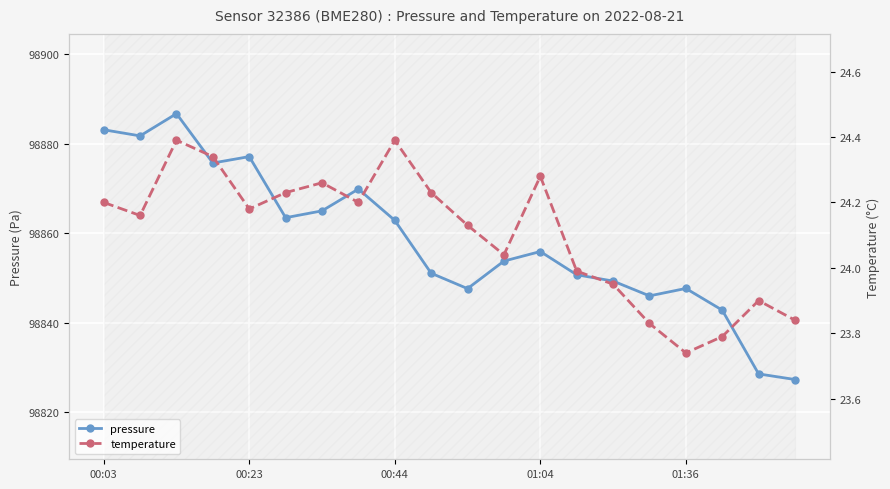

Count the number of categories in the chart.

20